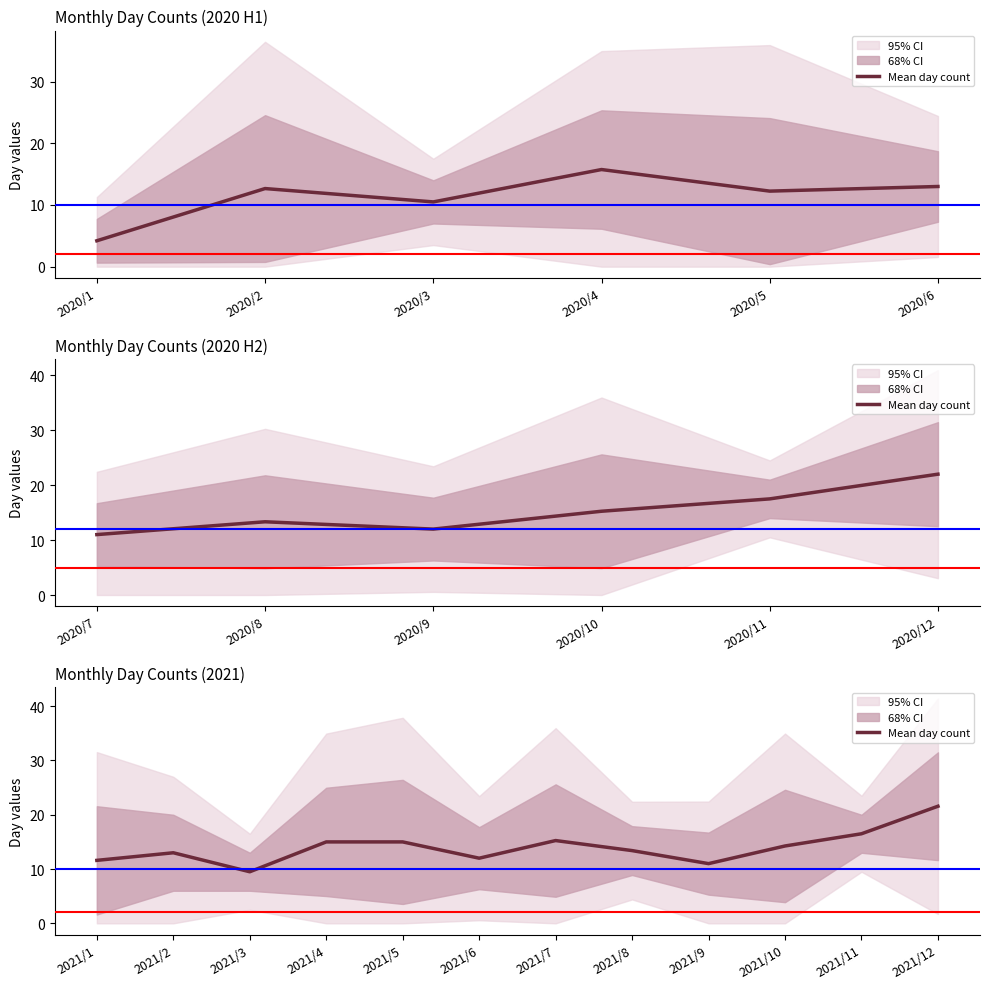

Reading left to right, extract all data points from this chart.

11.6	13.0	9.5	15.0	15.0	12.0	15.2	13.4	11.0	14.2	16.5	21.6